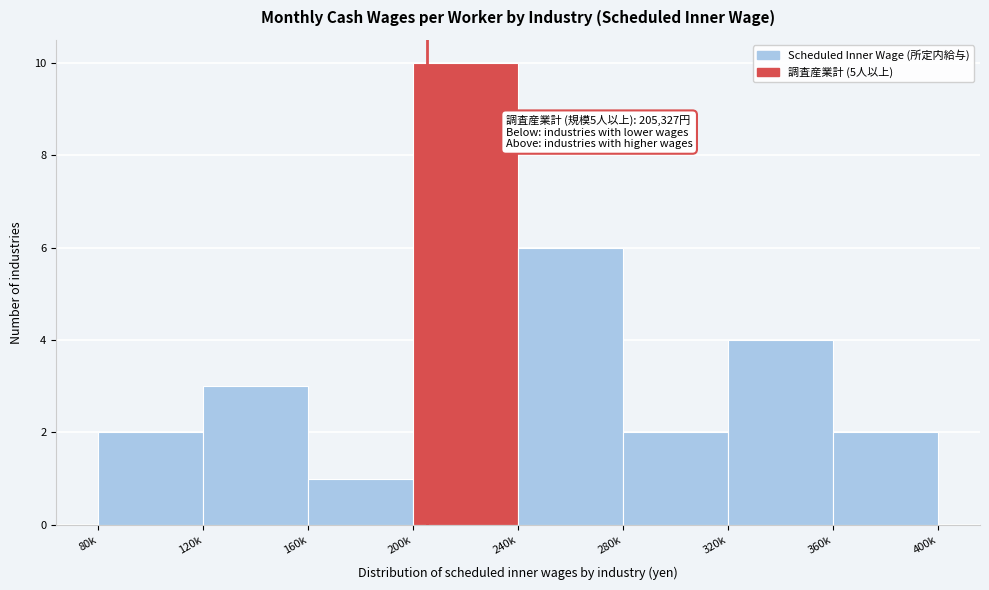

Reading left to right, extract all data points from this chart.

80k=2	120k=3	160k=1	200k=10	240k=6	280k=2	320k=4	360k=2